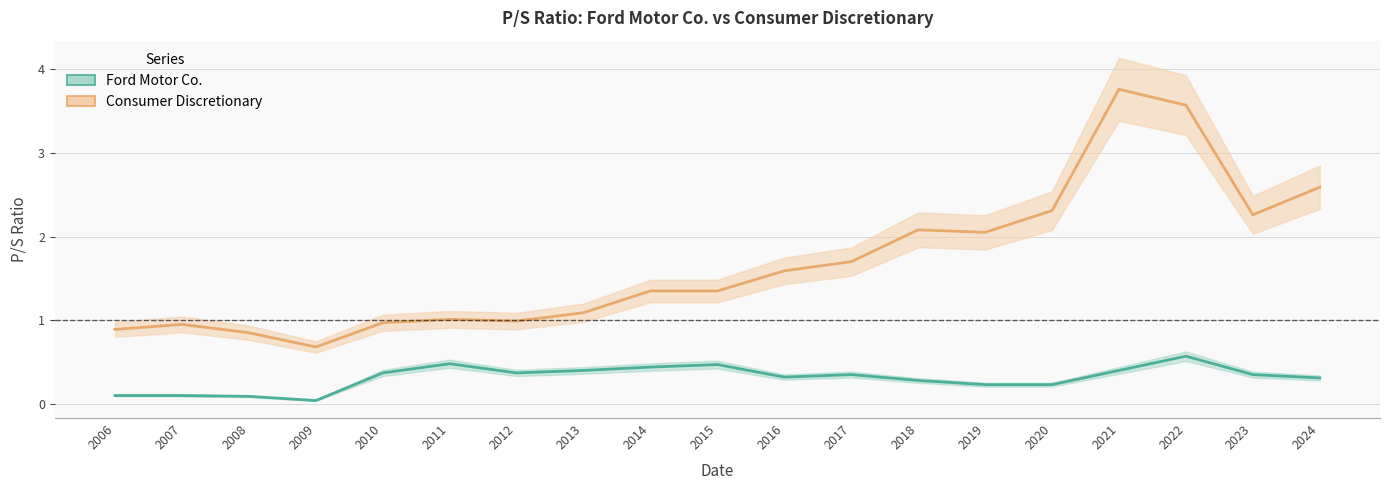

What are all the series names shown in the legend?

Ford Motor Co., Consumer Discretionary